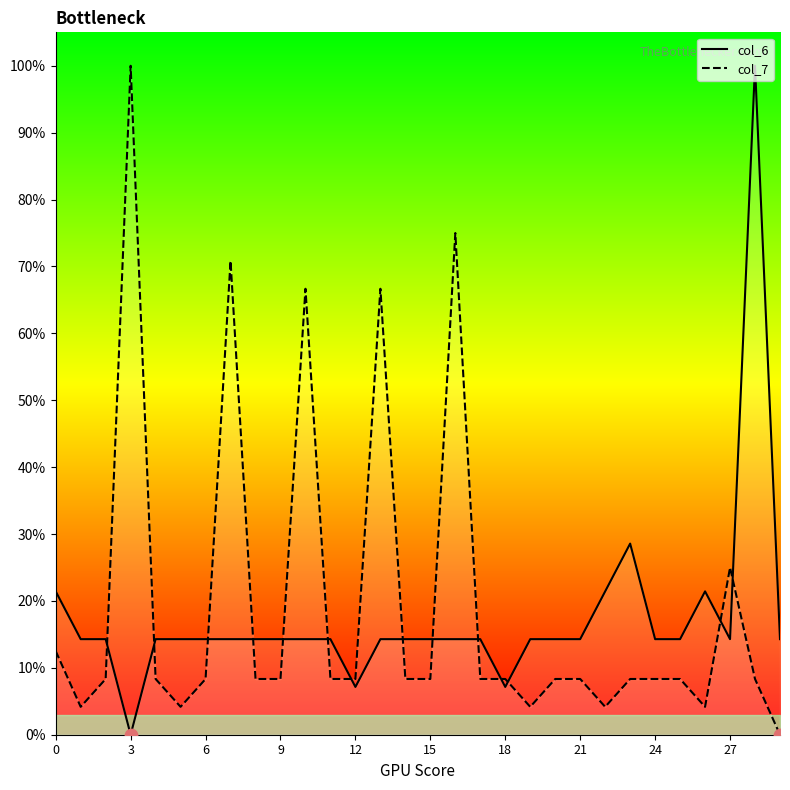

At how many categories does at least one series exceed 29?

6